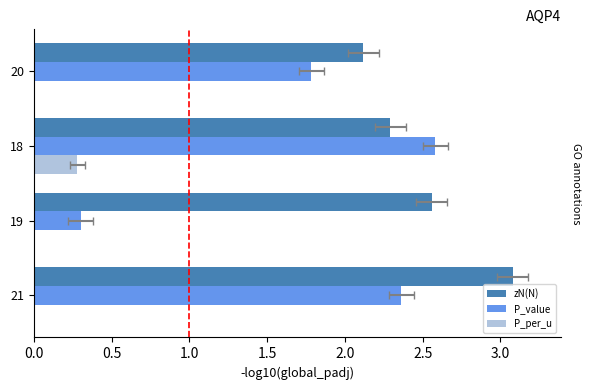

Which series has the largest total across all categories?

zN(N)